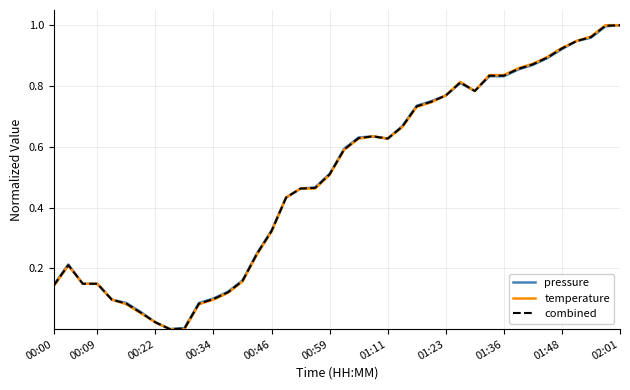

Rank the series by their average value, from highest to lowest.

pressure, combined, temperature